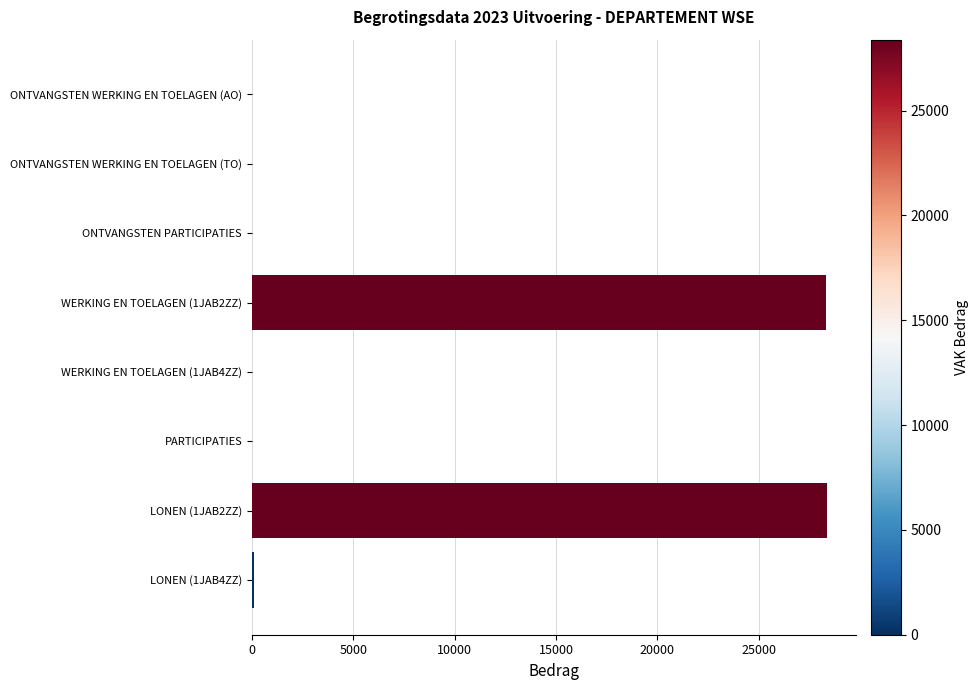

What is the maximum value shown in the chart?

28381